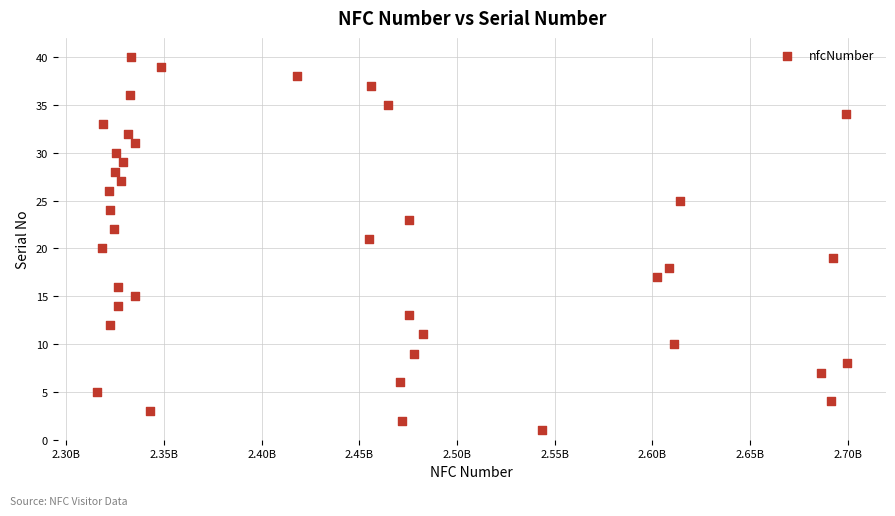

What is the range of Y values (max minus min)?

39